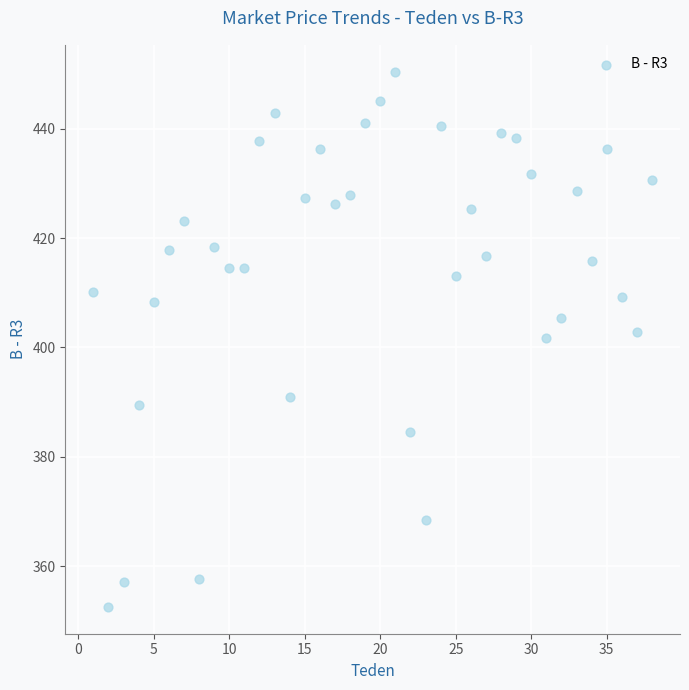

What is the range of X values (max minus min)?

37.0